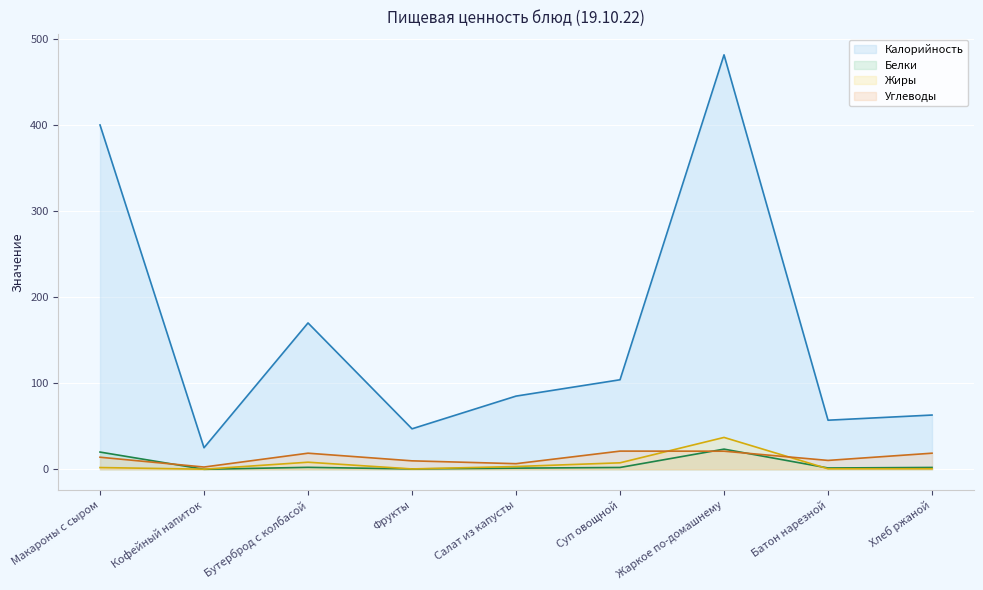

Is the value of Белки at Салат из капусты greater than the value of Жиры at Суп овощной?

No